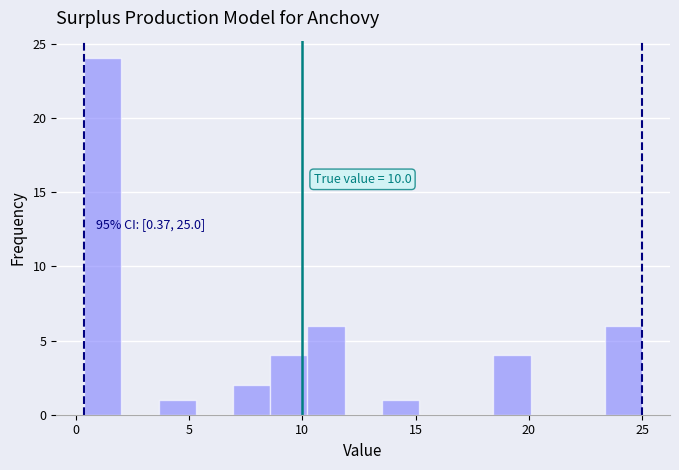

Read against the x-axis, roughly where is the centre of the tallest bar?

1.0